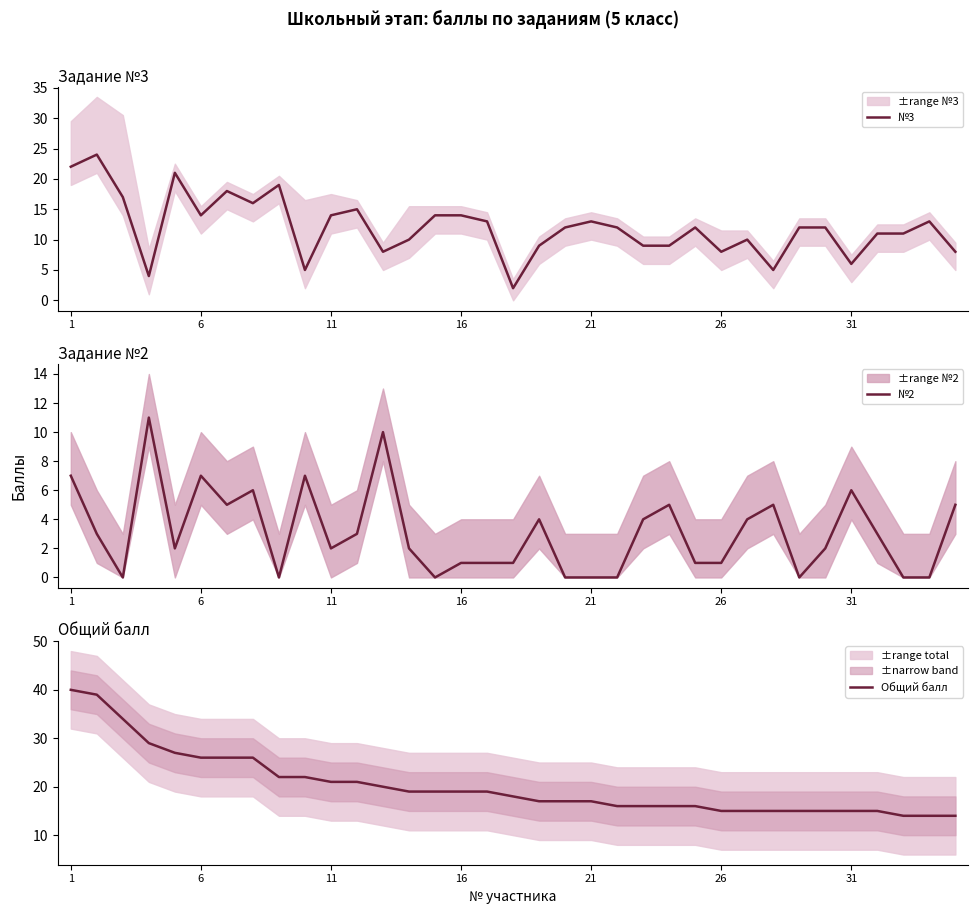

At which category does the chart reach its peak across all series?

1